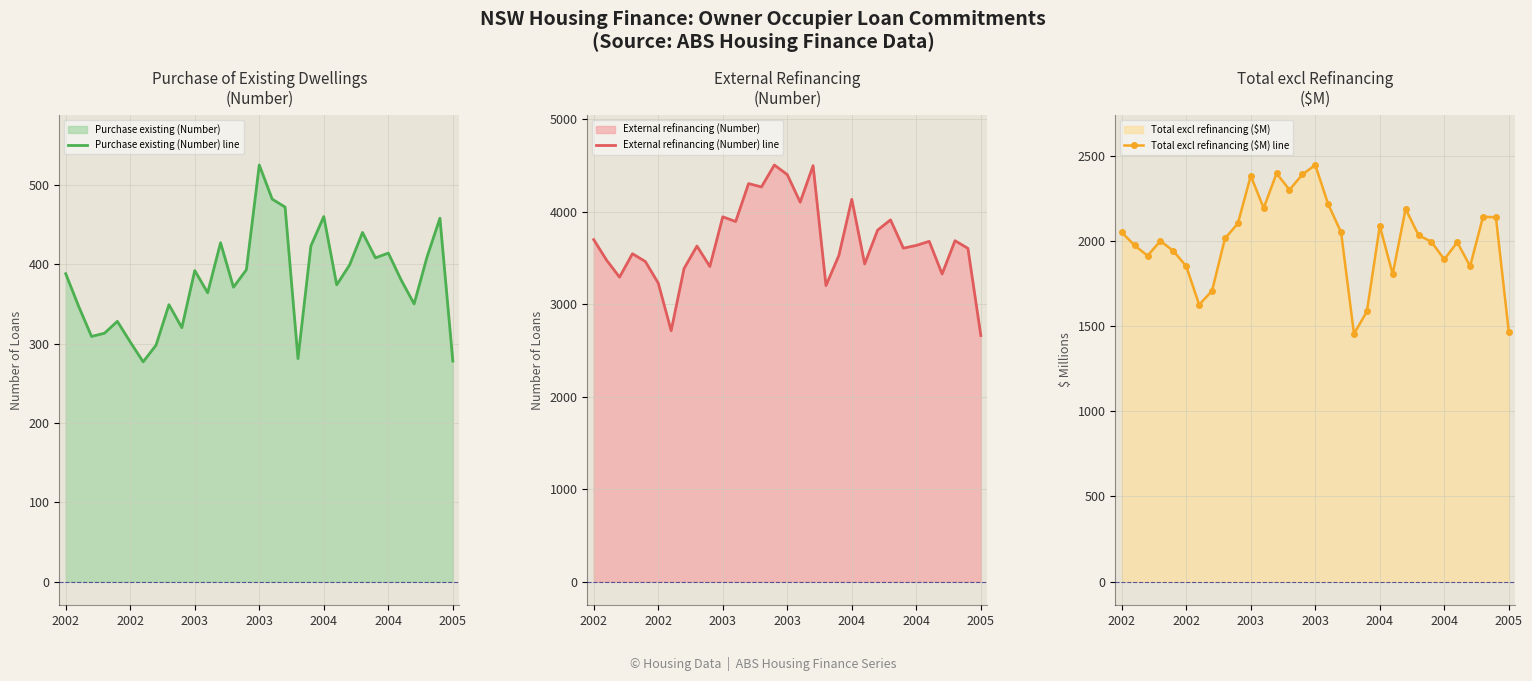

How many lines are shown in the chart?

3